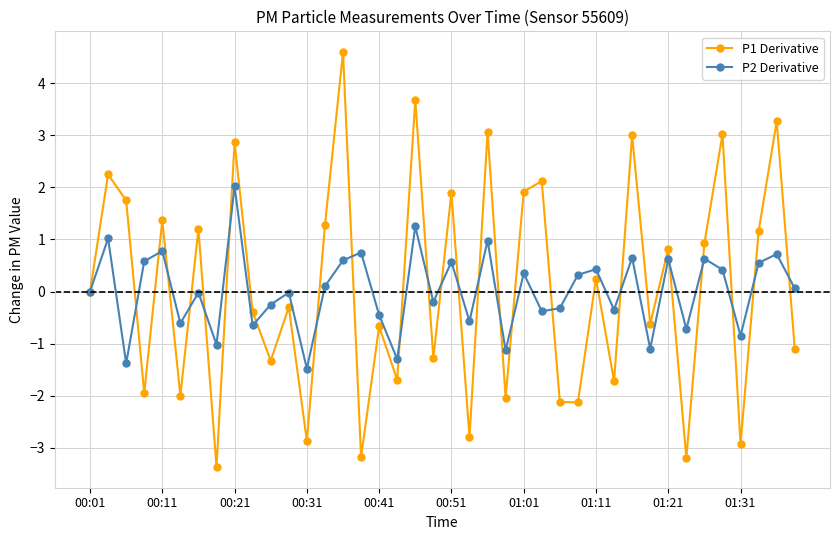

What is the difference between the second highest and second lowest values in the P1 Derivative series?

6.9